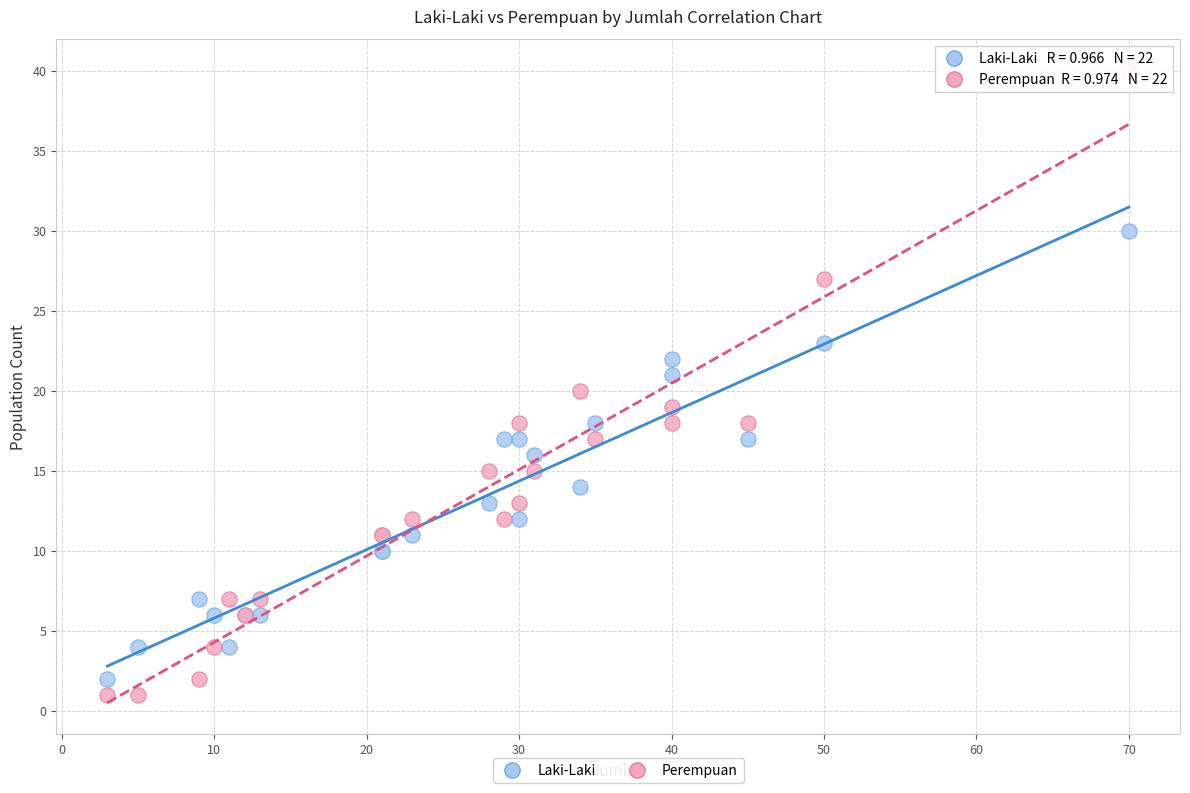

Which series has the widest spread of Y values?

Perempuan